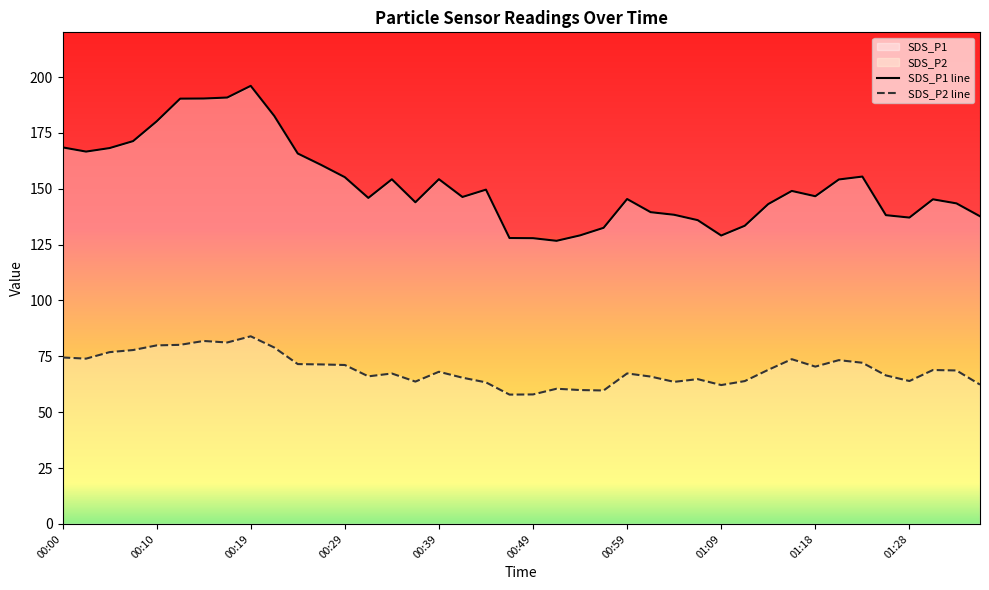

What is the total value across all series at 00:54?

189.1